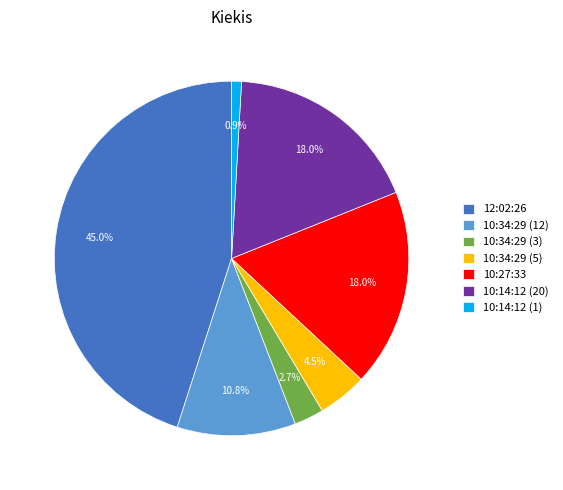

Which slice is the smallest?

10:14:12 (1)